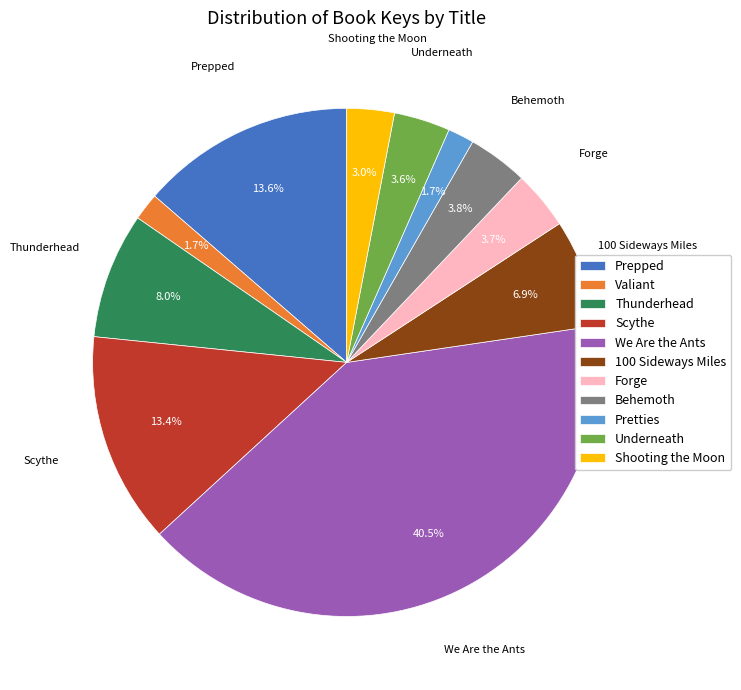

What percentage do Underneath and Valiant together represent?

5.3%